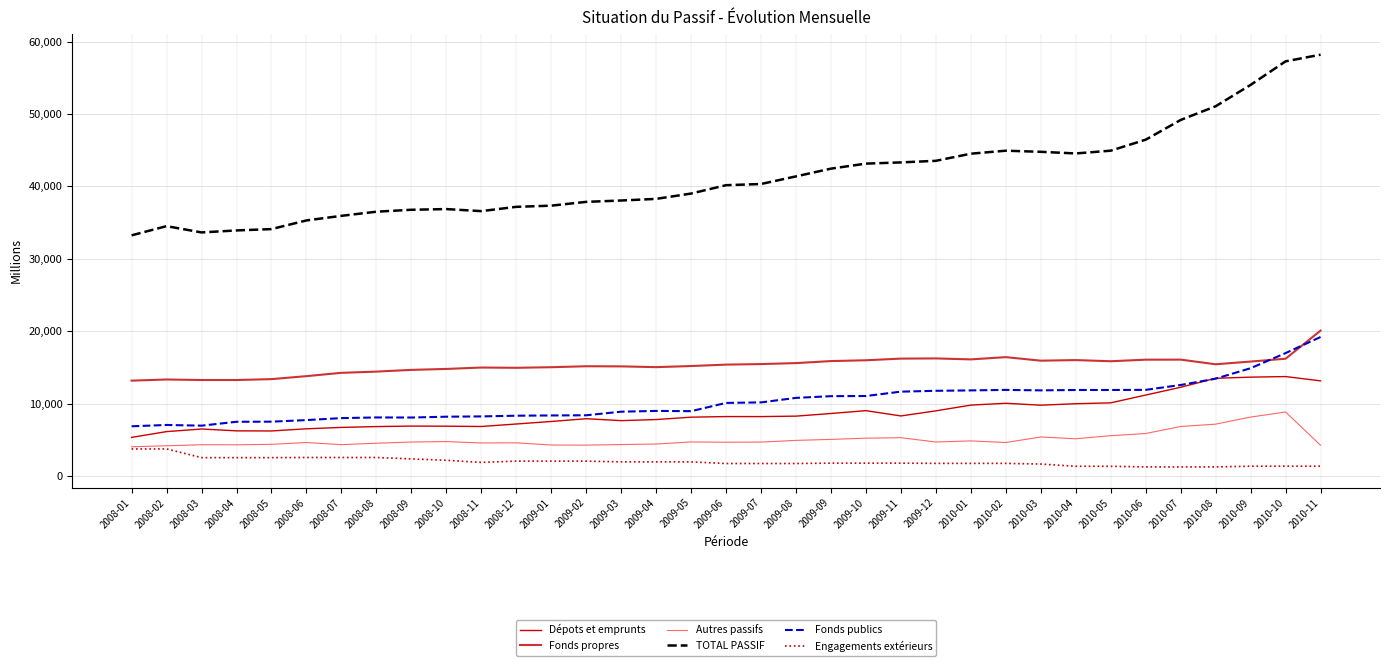

The value of Fonds propres at 2010-09 is 15820.2. True or false?

True